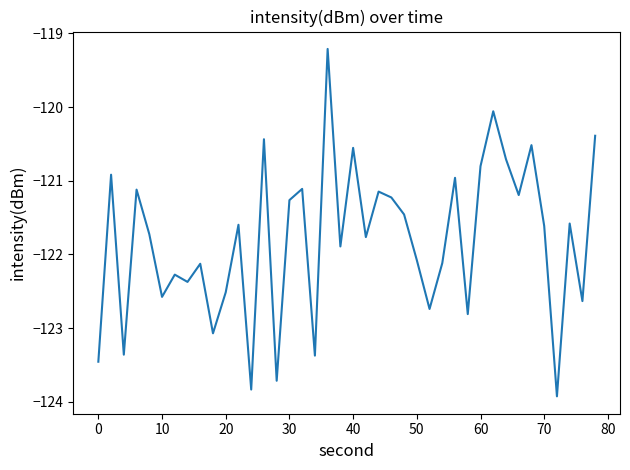

What is the greatest value displayed?

-119.2